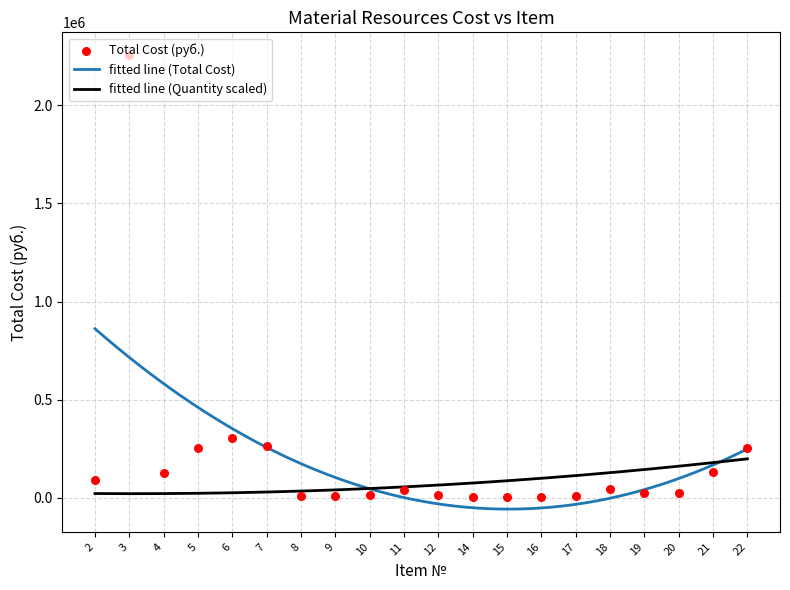

Approximately how many times larger is the value at 20 compared to 10?

1.6